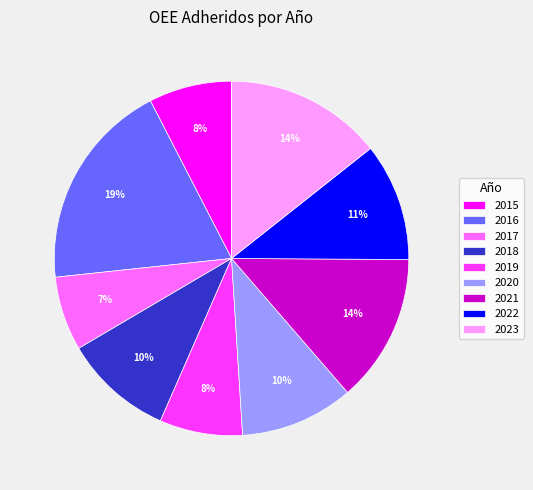

How many slices are in this pie chart?

9